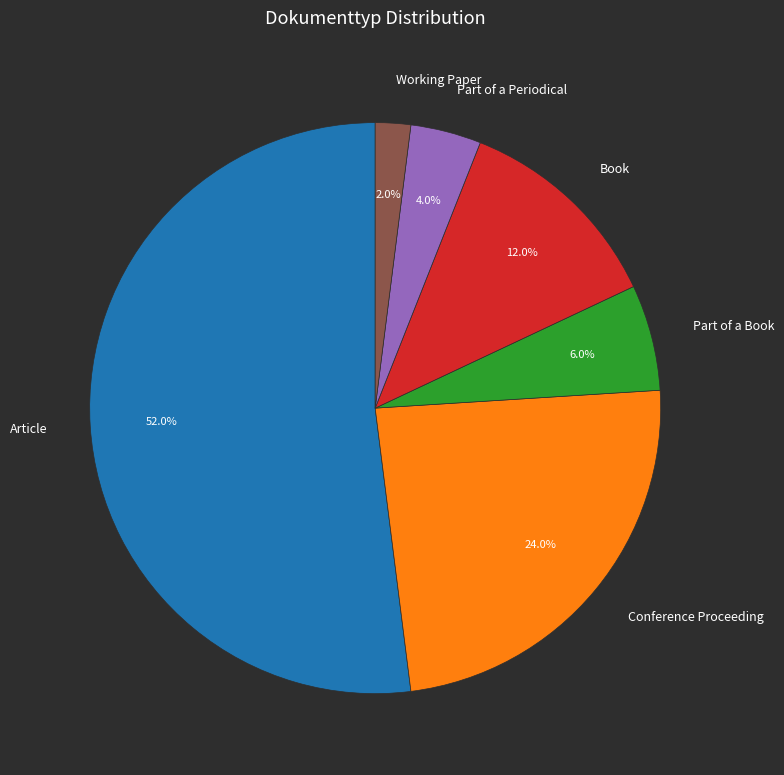

To the nearest percent, what portion does Conference Proceeding represent?

24%